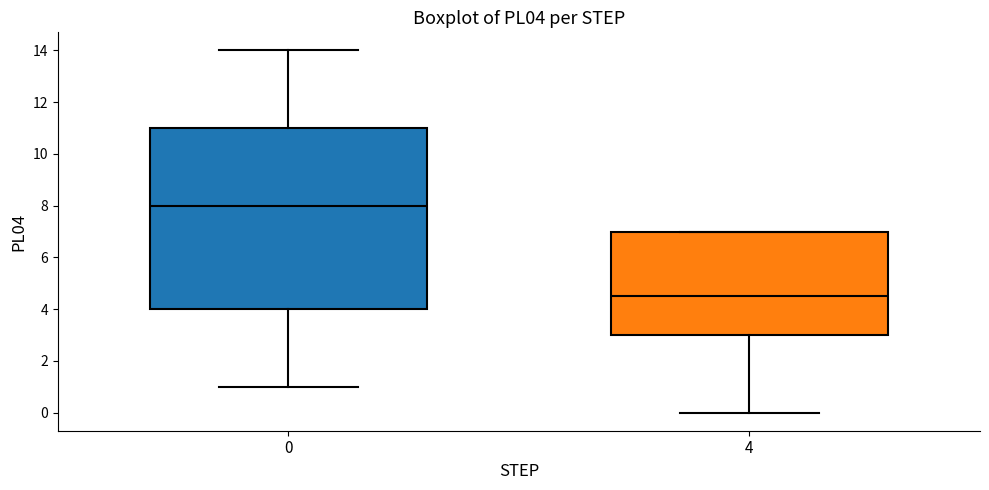

Which box's median line is the highest?

0